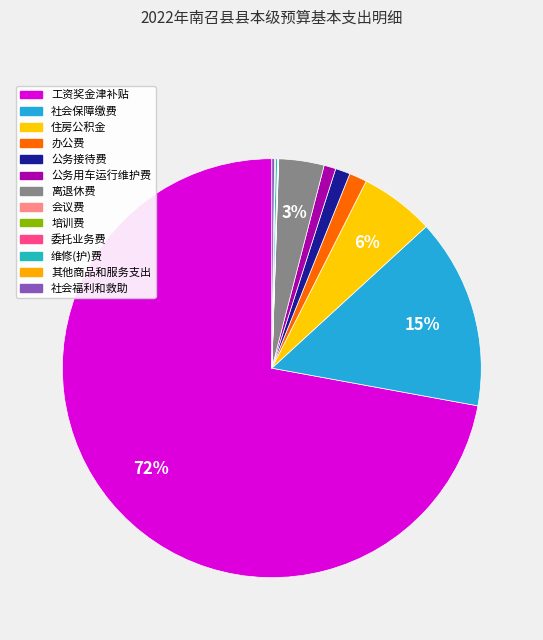

What is the largest slice in the pie chart?

工资奖金津补贴